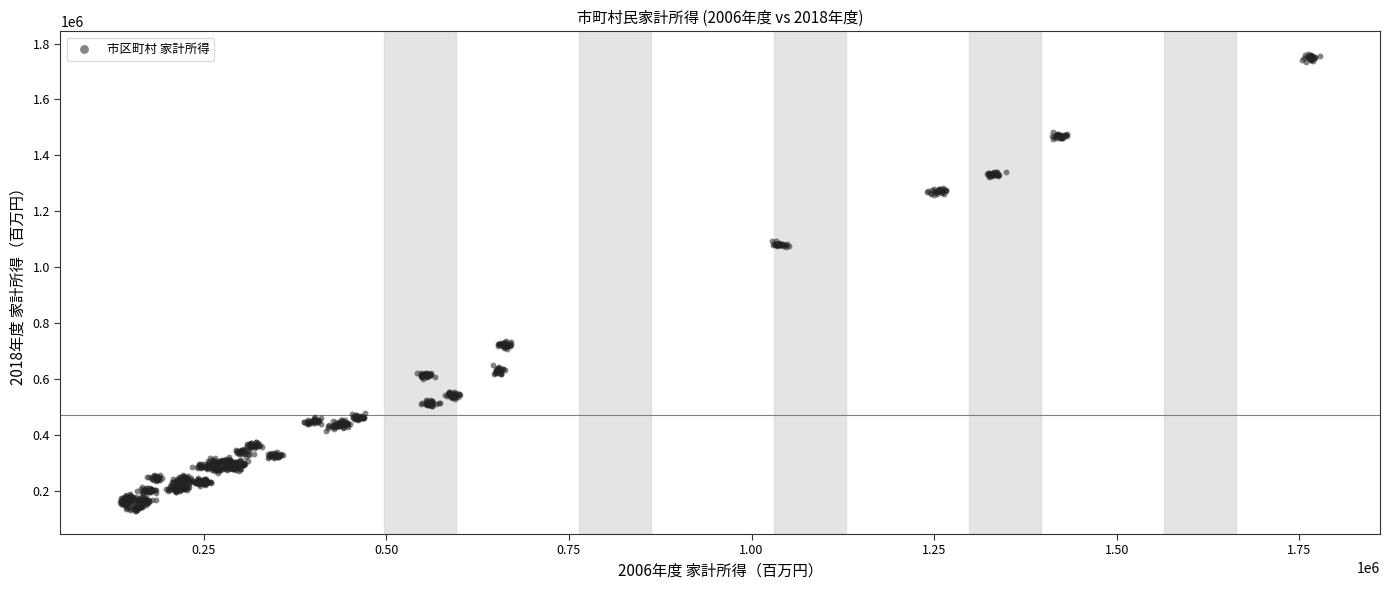

What is the range of Y values (max minus min)?

1636157.7